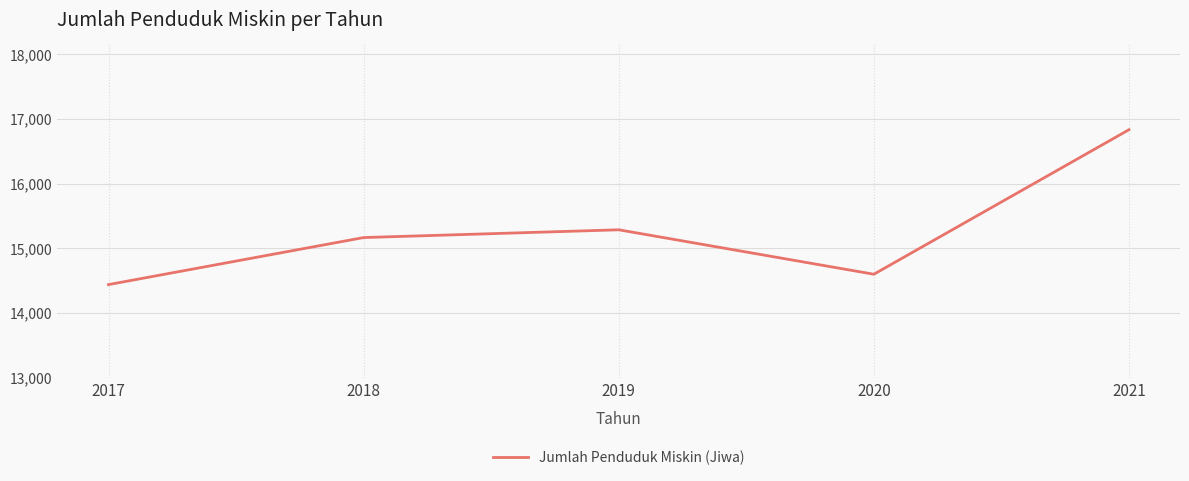

What is the greatest value displayed?

16834